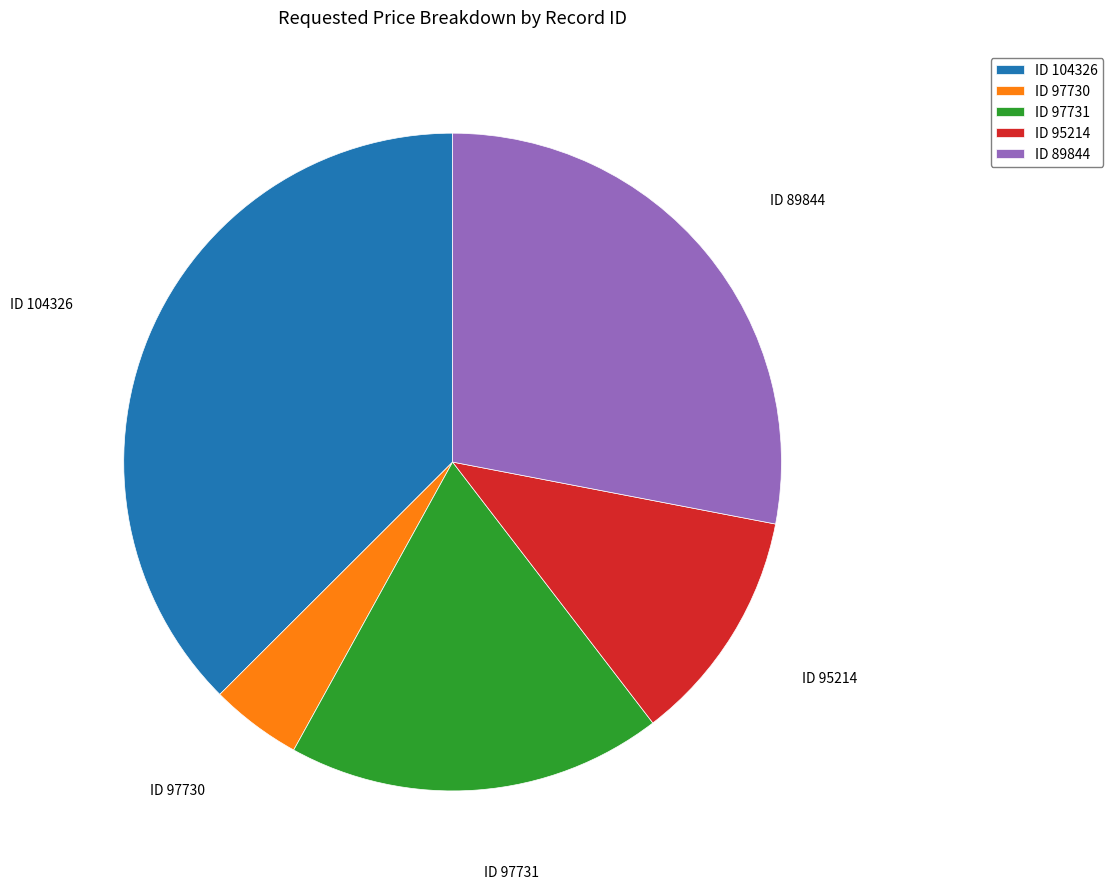

Is it true that ID 89844 is 28% of the pie?

True